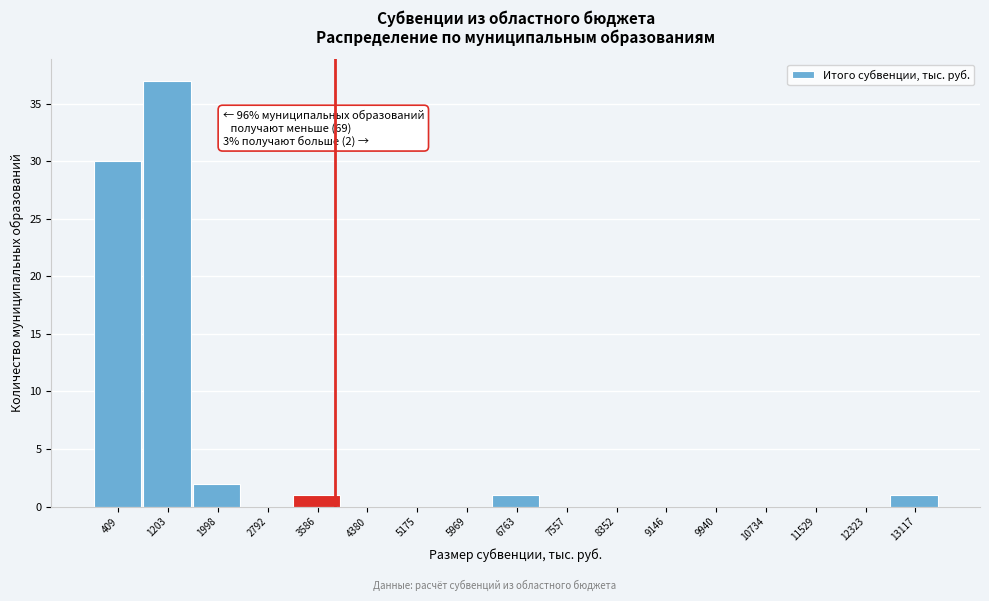

Reading left to right, extract all data points from this chart.

409=30	1203=37	1998=2	2792=0	3586=1	4380=0	5175=0	5969=0	6763=1	7557=0	8352=0	9146=0	9940=0	10734=0	11529=0	12323=0	13117=1